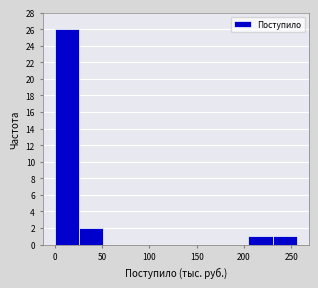

Which range on the x-axis has the tallest bar?

0 to 25